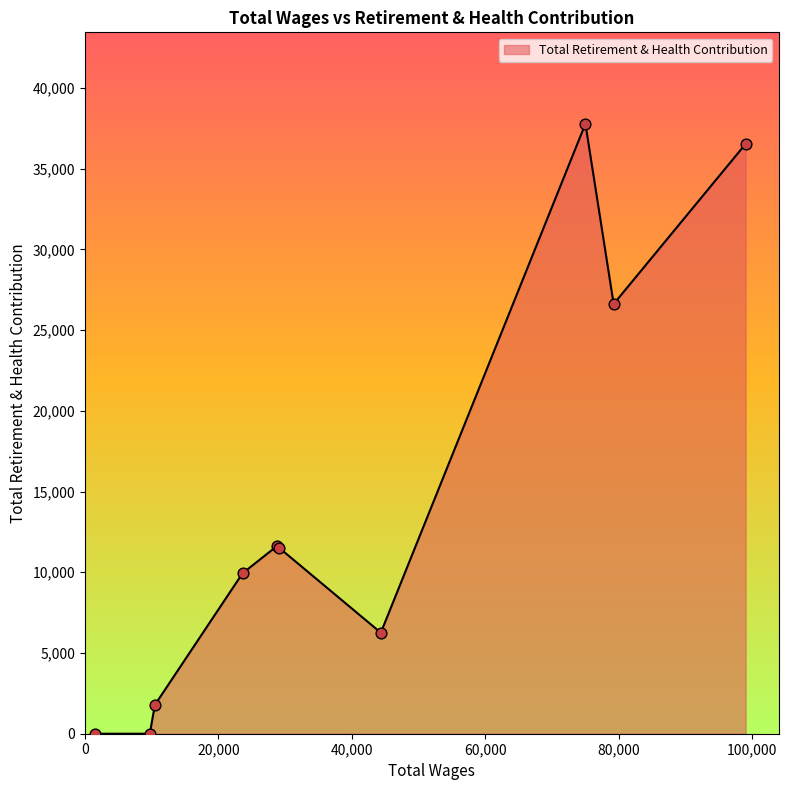

What is the greatest value displayed?

37774